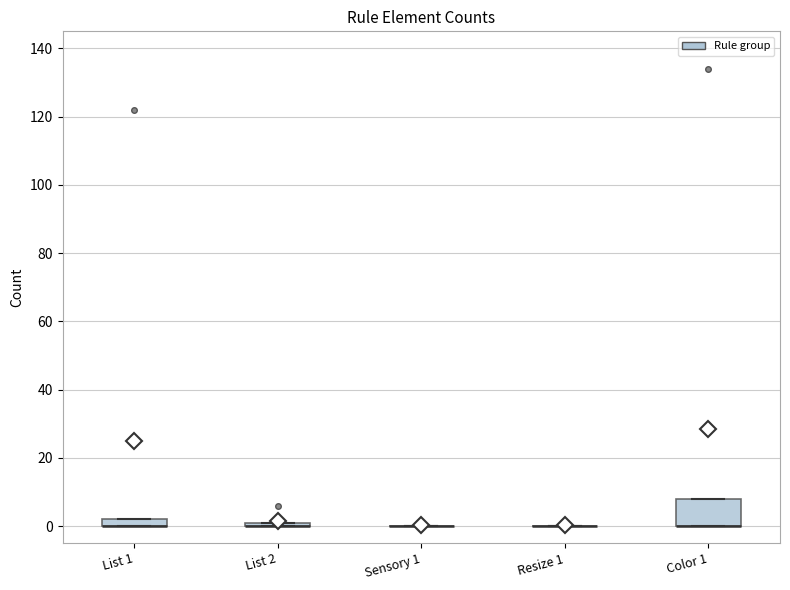

Where is the lower edge of the box for List 2 on the y-axis? The values are not printed on the chart, so give them approximately, as read against the axis.

0